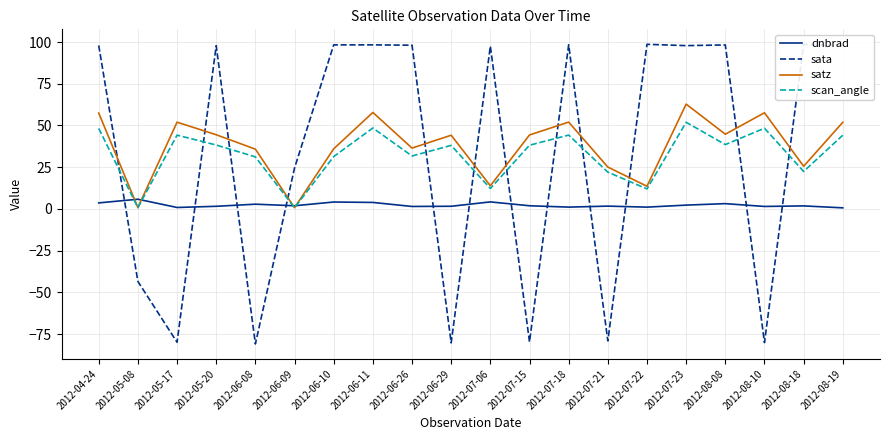

List the series in order of their peak value, lowest first.

dnbrad, scan_angle, satz, sata